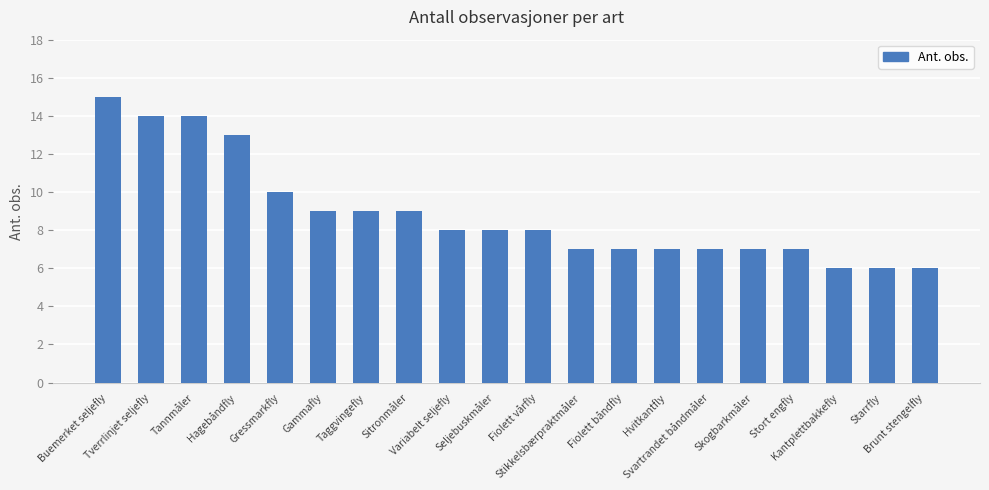

What is the approximate value at Tverrlinjet seljefly?

14